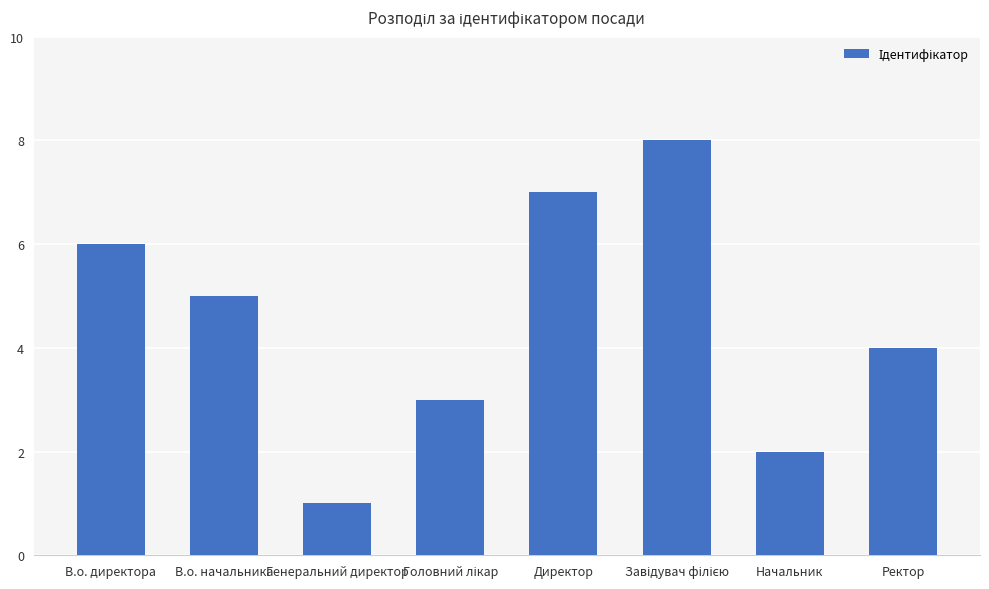

What is the label of the 3rd bar from the left?

Генеральний директор